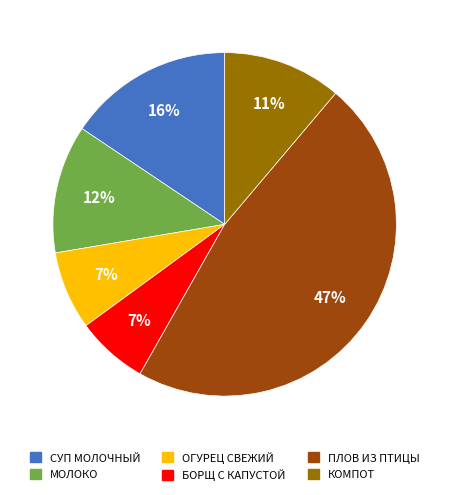

To the nearest percent, what is the combined percentage of ОГУРЕЦ СВЕЖИЙ and ПЛОВ ИЗ ПТИЦЫ?

54%